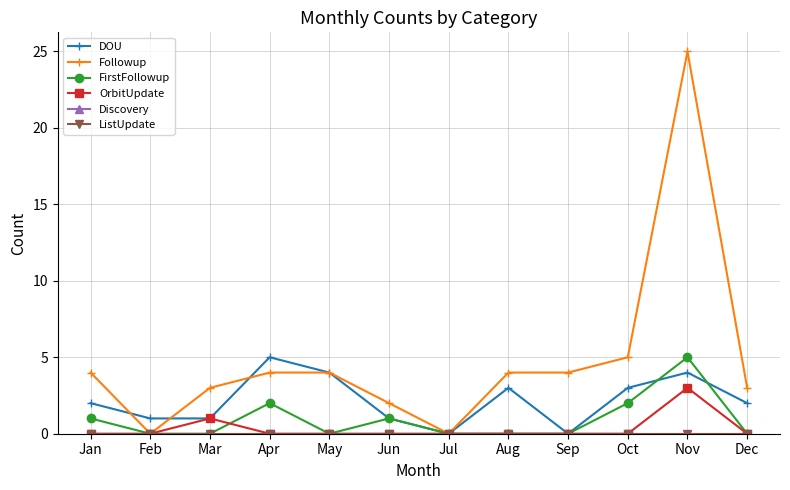

Is this an area chart (filled region under the line)?

No